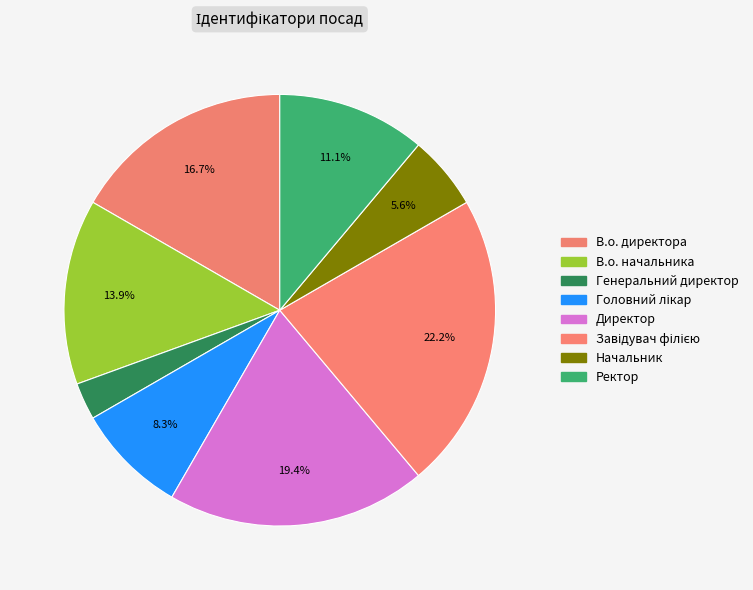

To the nearest percent, what portion does Генеральний директор represent?

3%